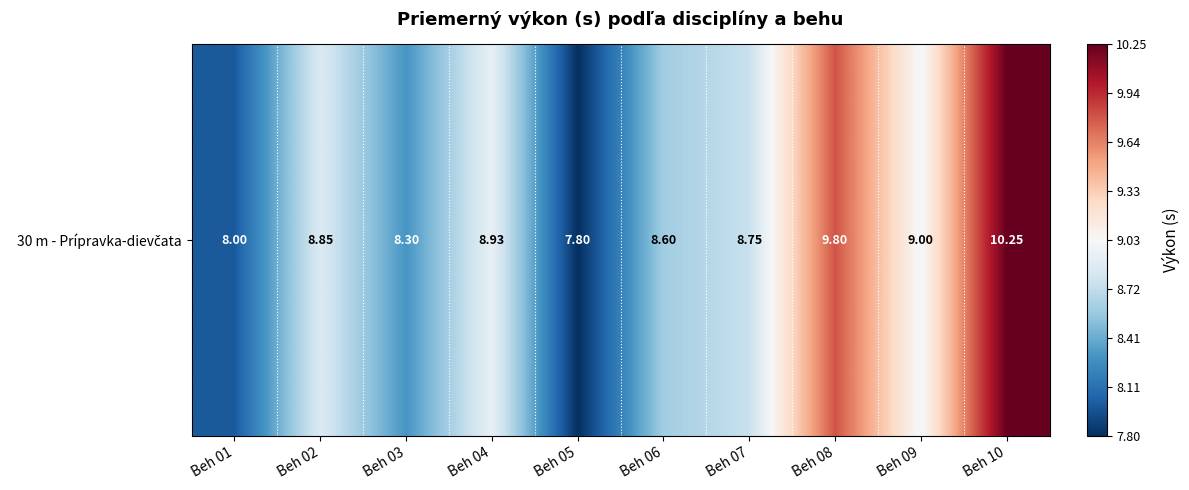

What is the average value?

8.8